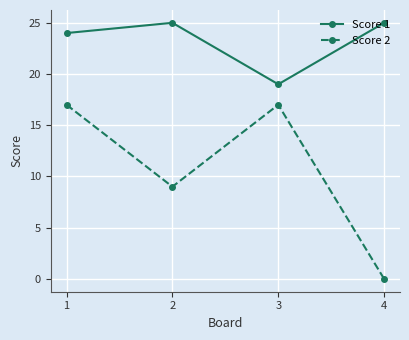

What is the average value of the Score 1 series?

23